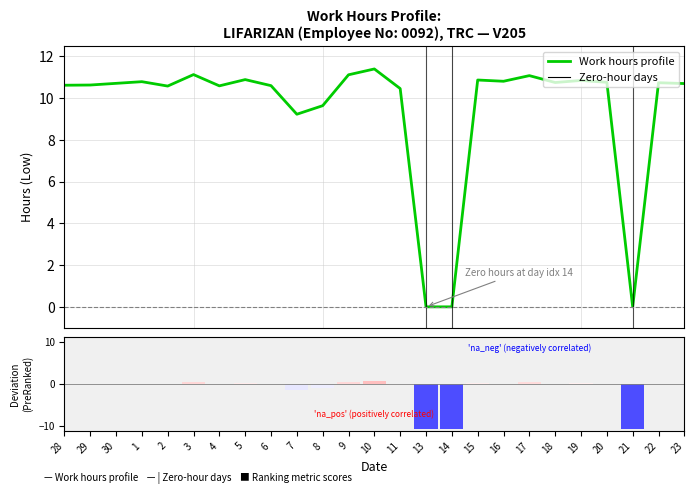

Rank the categories by Work hours profile value from highest to lowest.

10, 3, 9, 17, 5, 15, 19, 16, 1, 20, 18, 22, 30, 23, 29, 28, 6, 4, 2, 11, 8, 7, 13, 14, 21